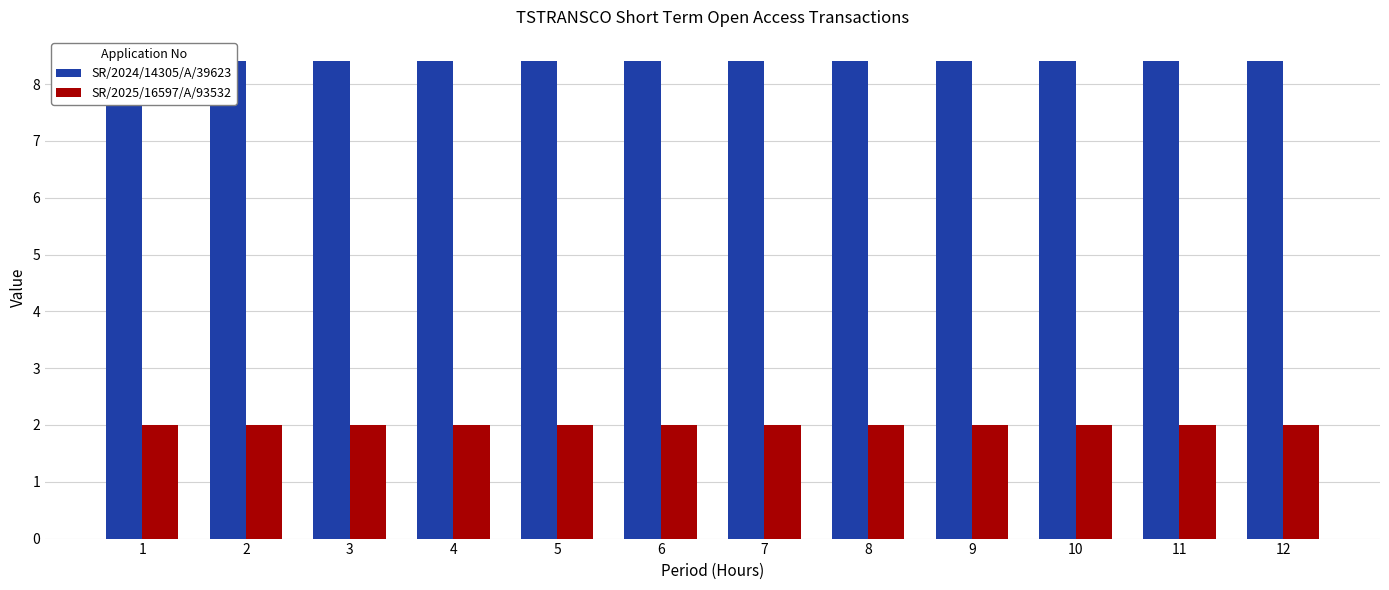

Reading right to left, list all the values displayed in this chart.

SR/2024/14305/A/39623: 12=8.4	11=8.4	10=8.4	9=8.4	8=8.4	7=8.4	6=8.4	5=8.4	4=8.4	3=8.4	2=8.4	1=8.4
SR/2025/16597/A/93532: 12=2.0	11=2.0	10=2.0	9=2.0	8=2.0	7=2.0	6=2.0	5=2.0	4=2.0	3=2.0	2=2.0	1=2.0